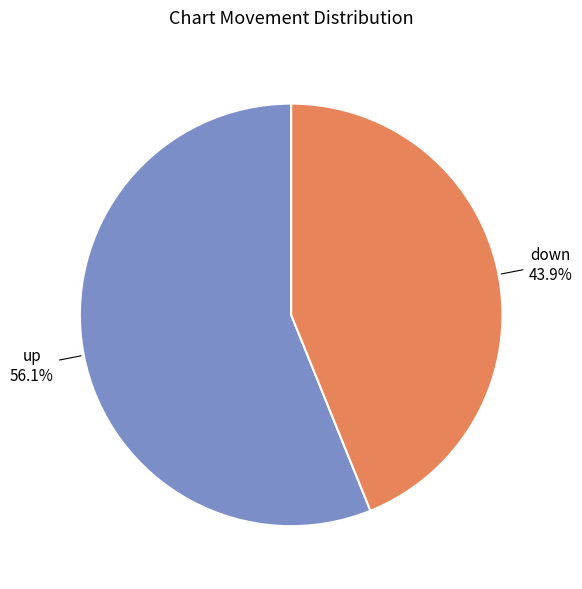

Which category has the biggest portion of the pie?

up